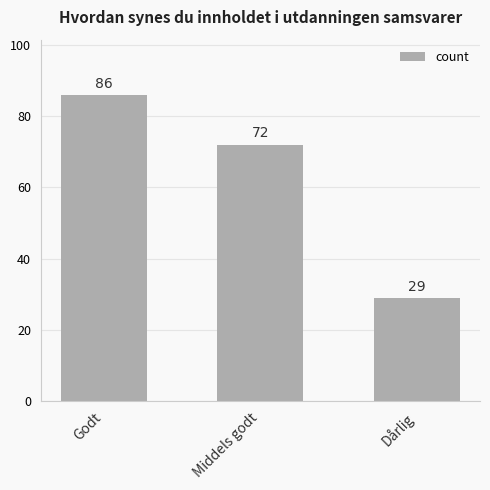

What is the smallest value displayed?

29